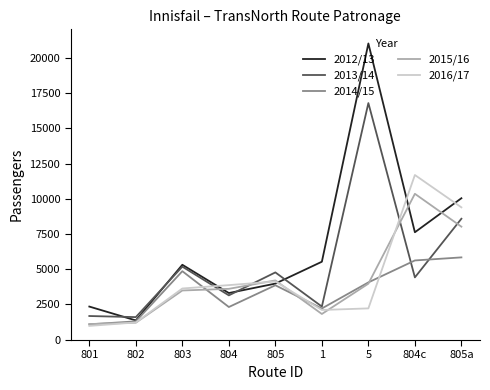

Is this an area chart (filled region under the line)?

No